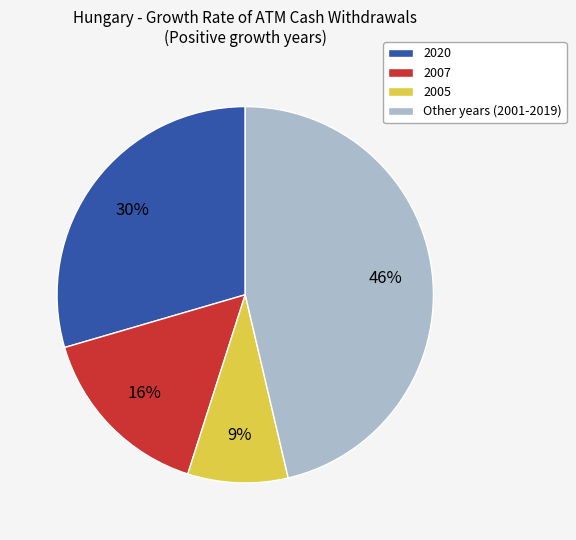

What percentage is the 2007 slice, to the nearest percent?

16%